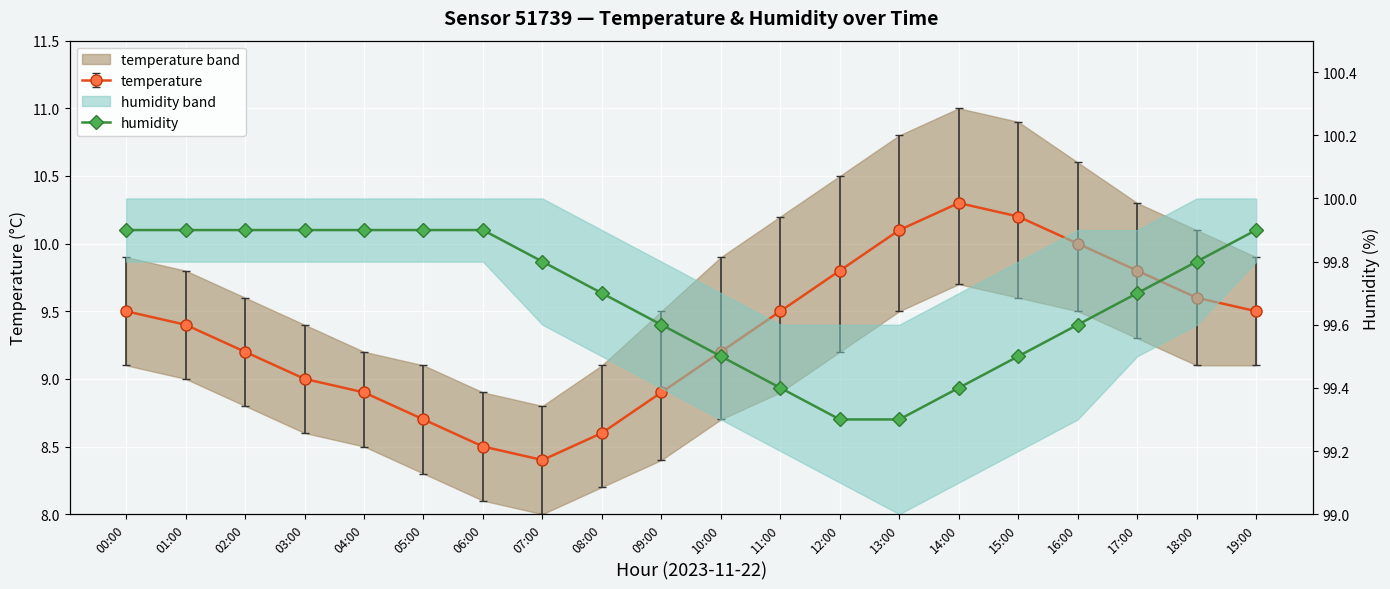

Which category has the highest value across all series?

00:00